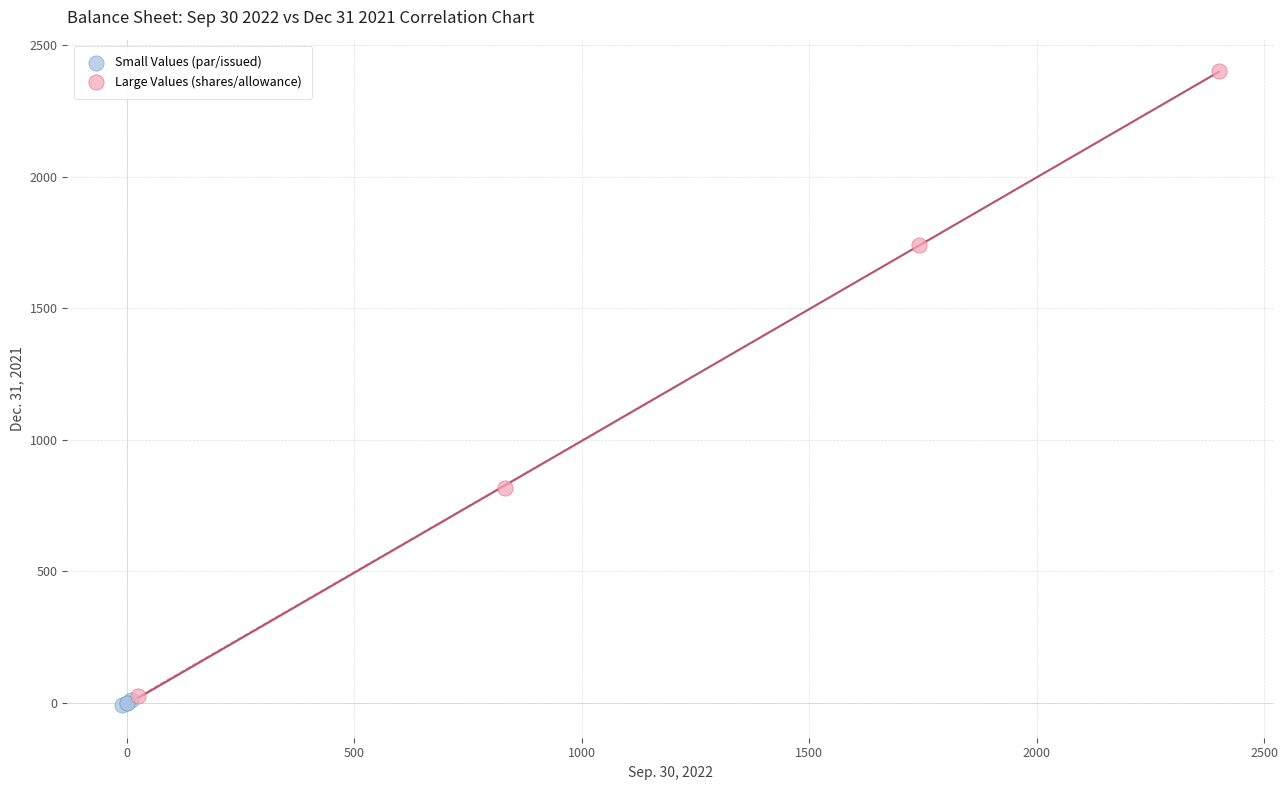

Which series has the widest spread of Y values?

Large Values (shares/allowance)